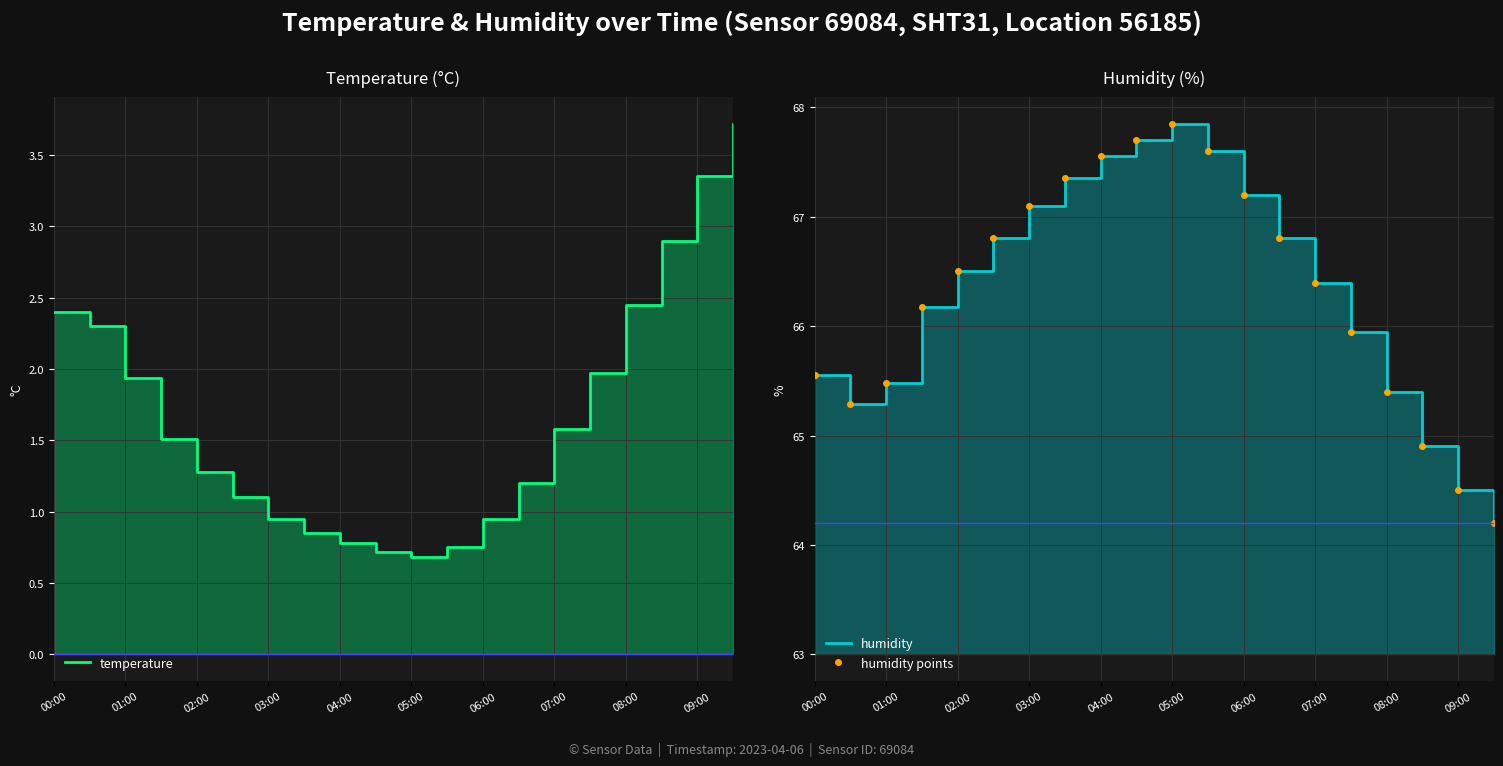

How many data points in temperature are less than 1?

7